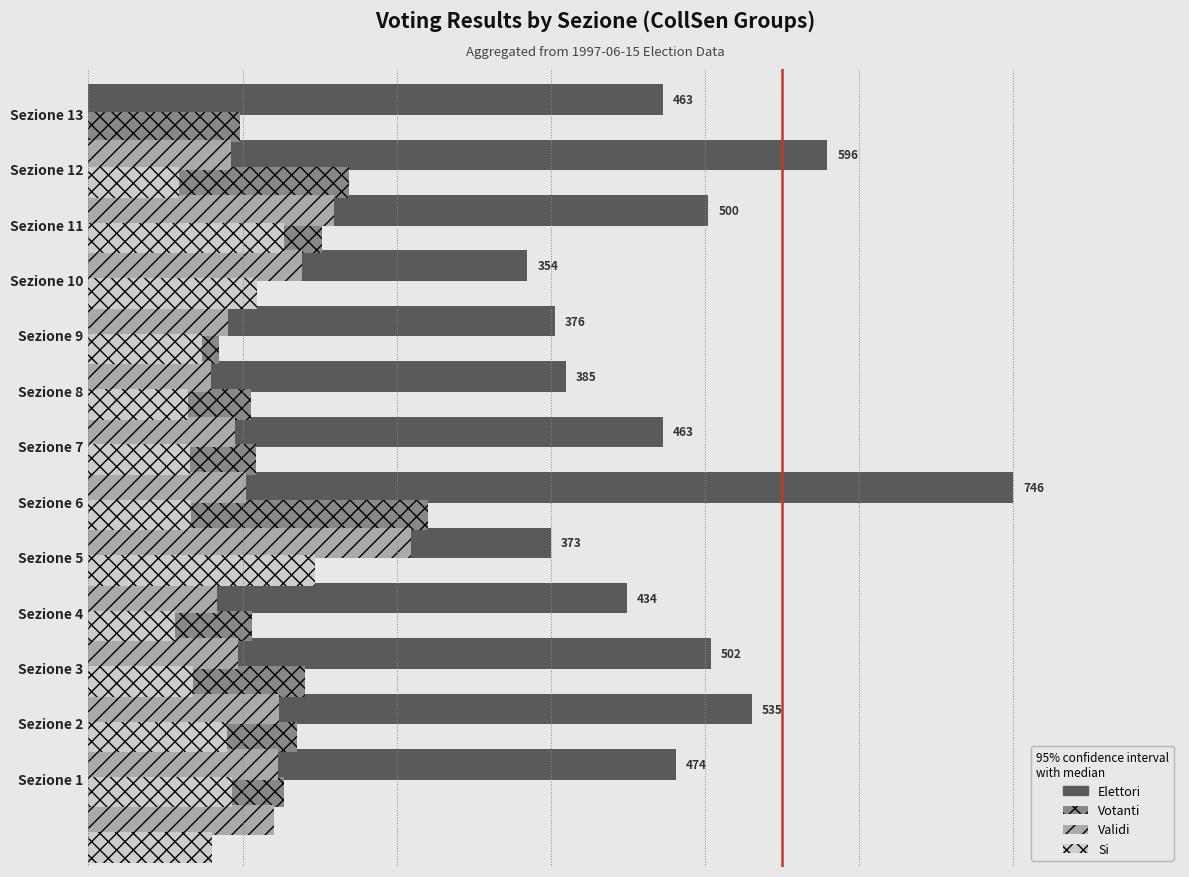

Is the value of Votanti at Sezione 11 greater than the value of Elettori at Sezione 2?

No